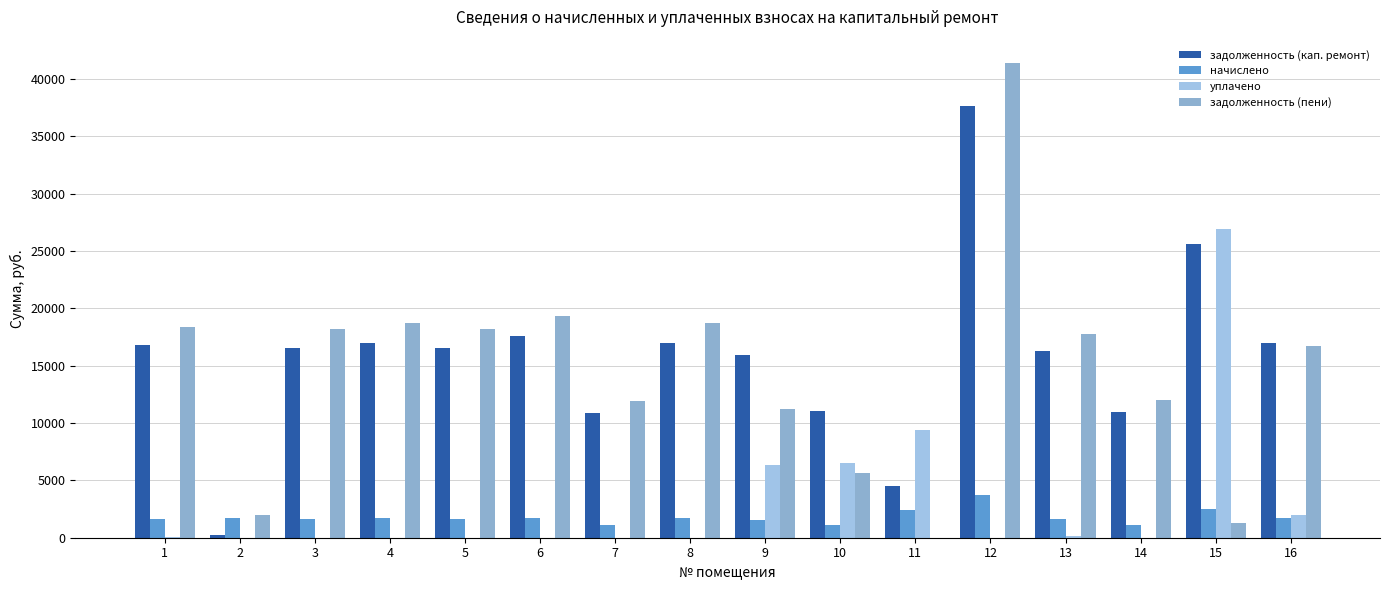

Read the задолженность (пени) value at 14.

12049.4